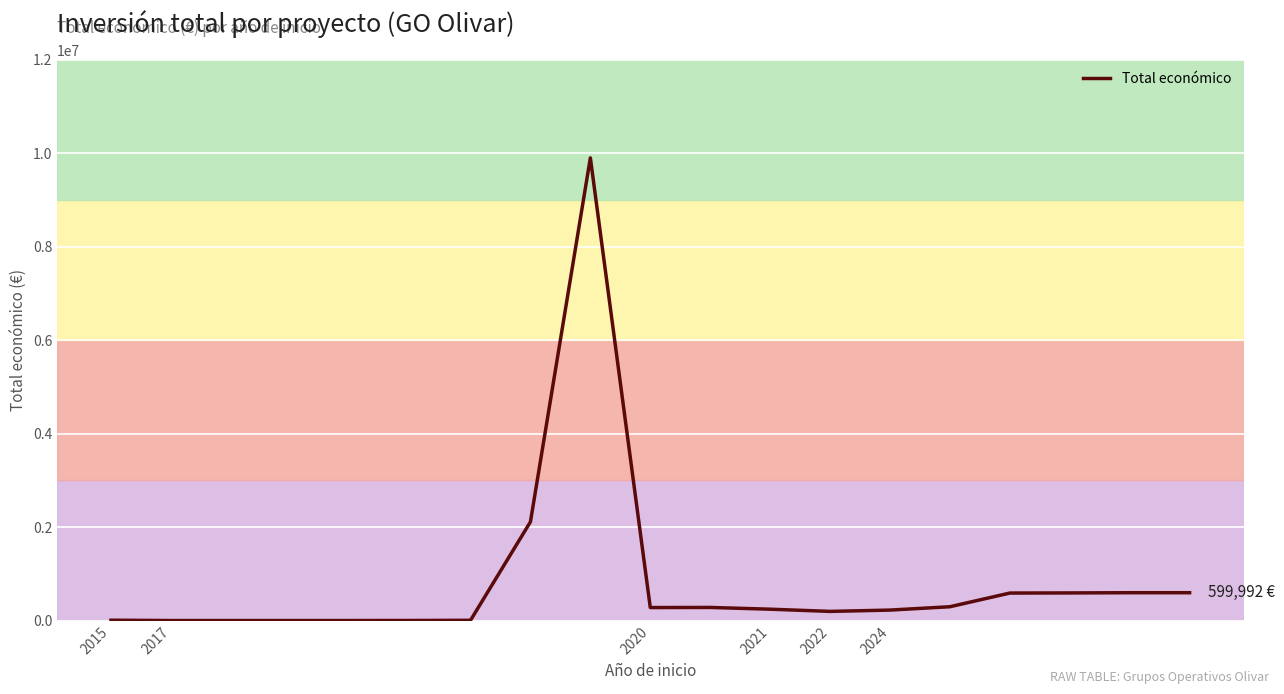

What is the maximum value shown in the chart?

9900193